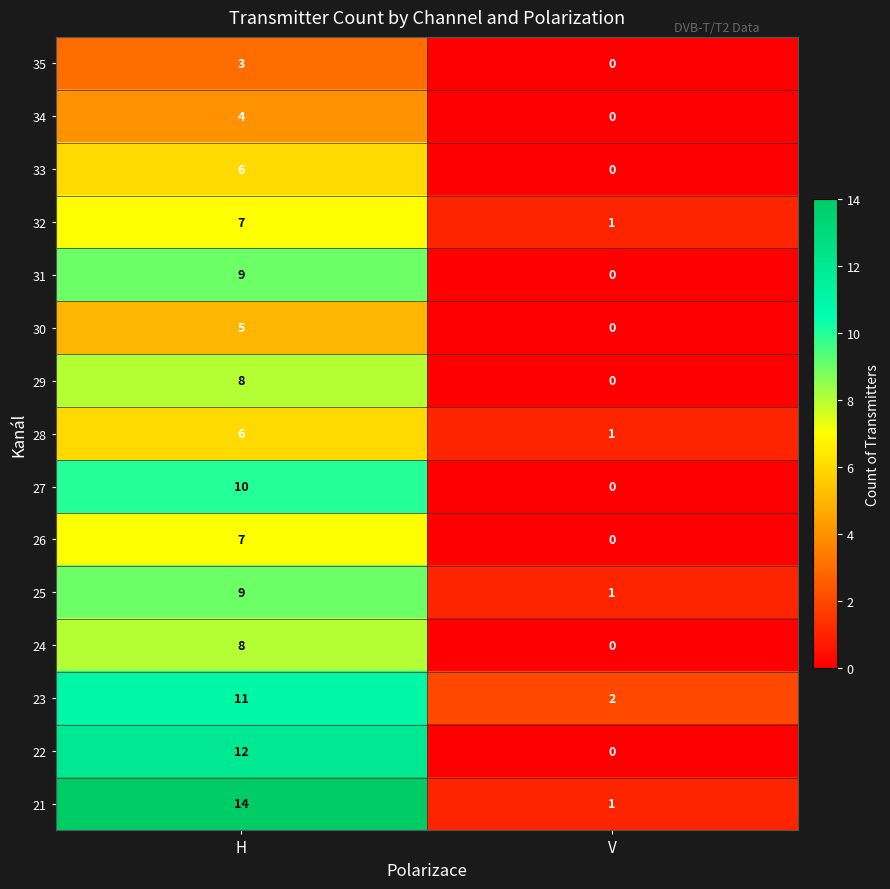

What is the difference between the 25 values at V and H?

8